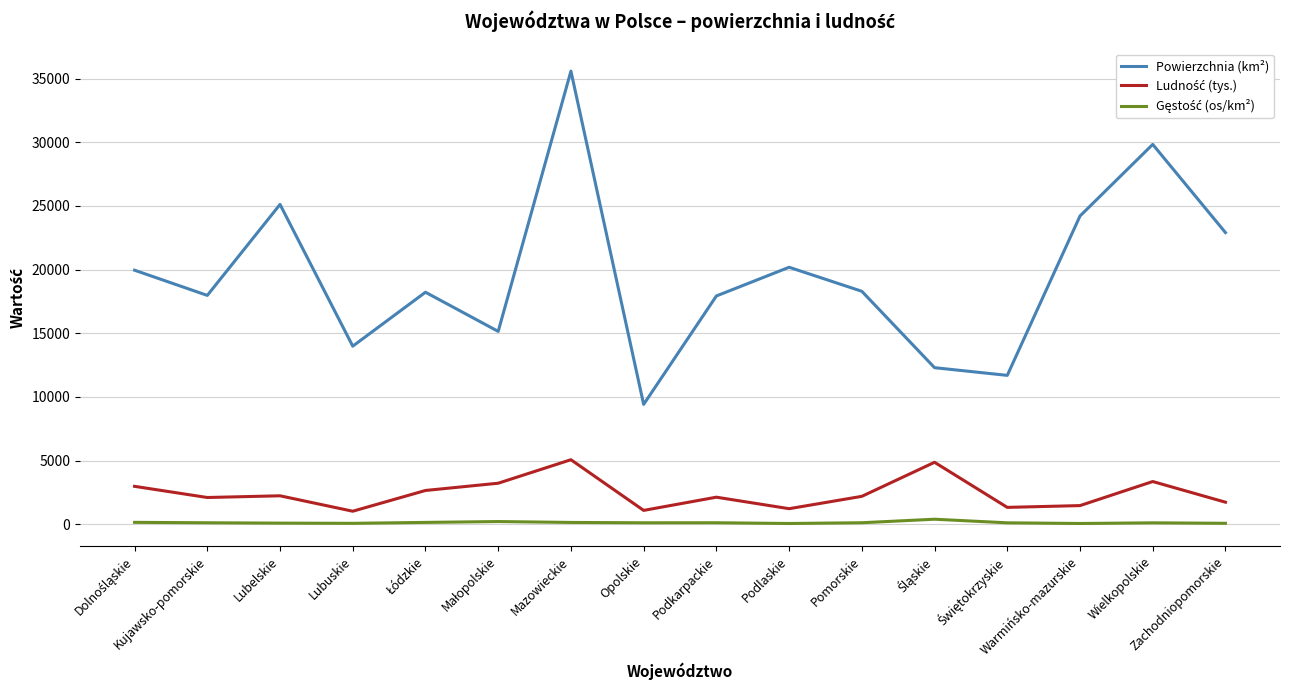

Which series has the largest total across all categories?

Powierzchnia (km²)